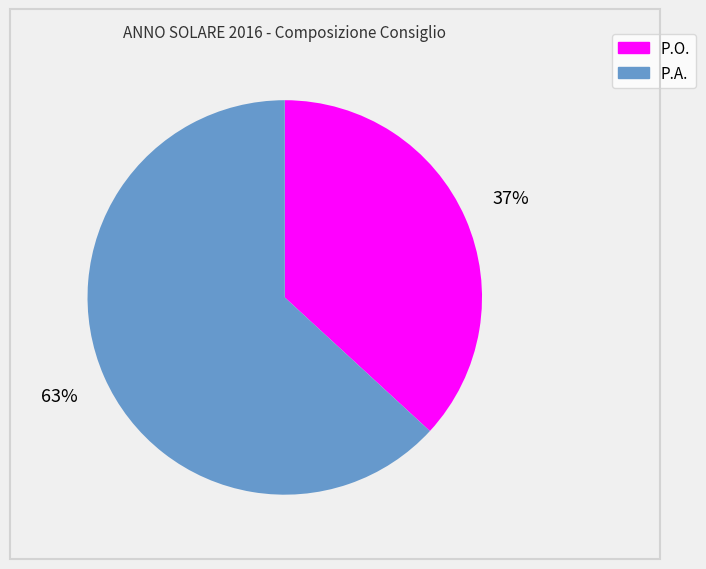

To the nearest percent, what percentage of the pie is P.O.?

37%